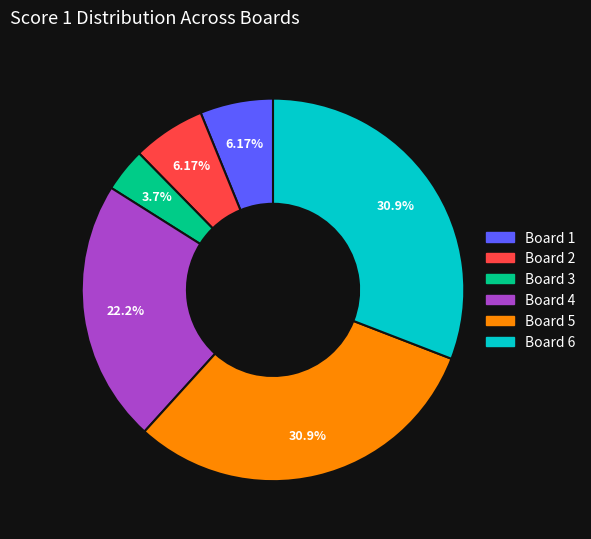

Does any single category account for the majority?

No